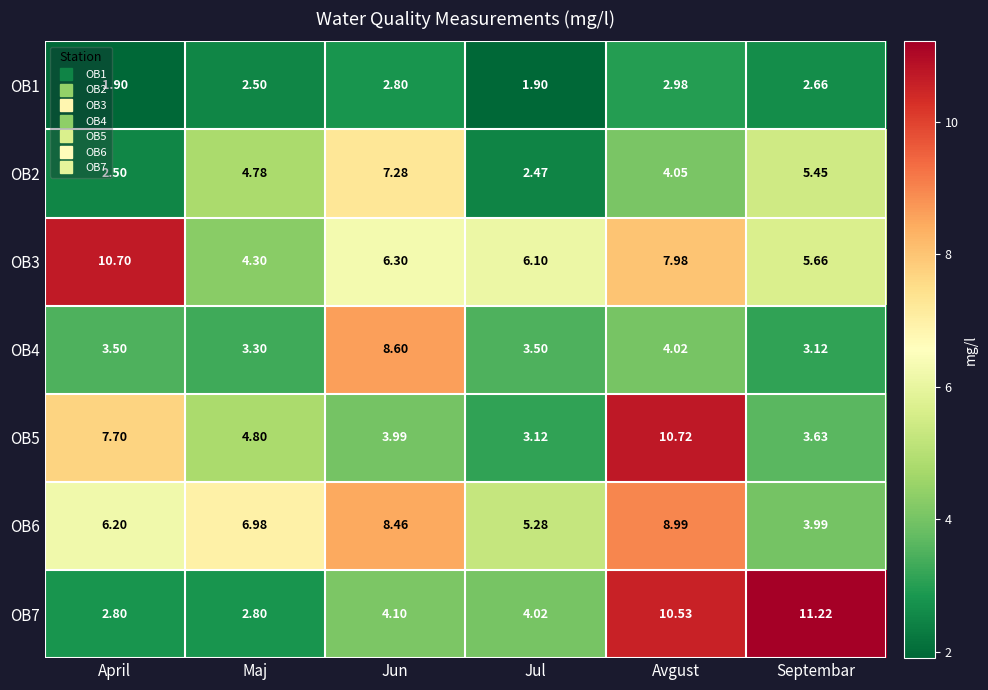

At how many categories does at least one series exceed 6?

6